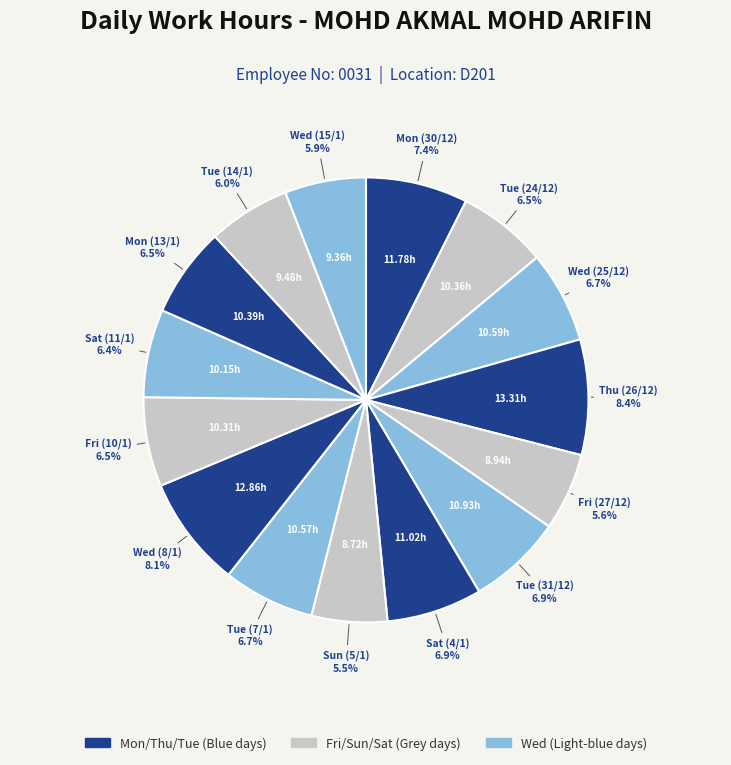

How many segments does this pie chart have?

15